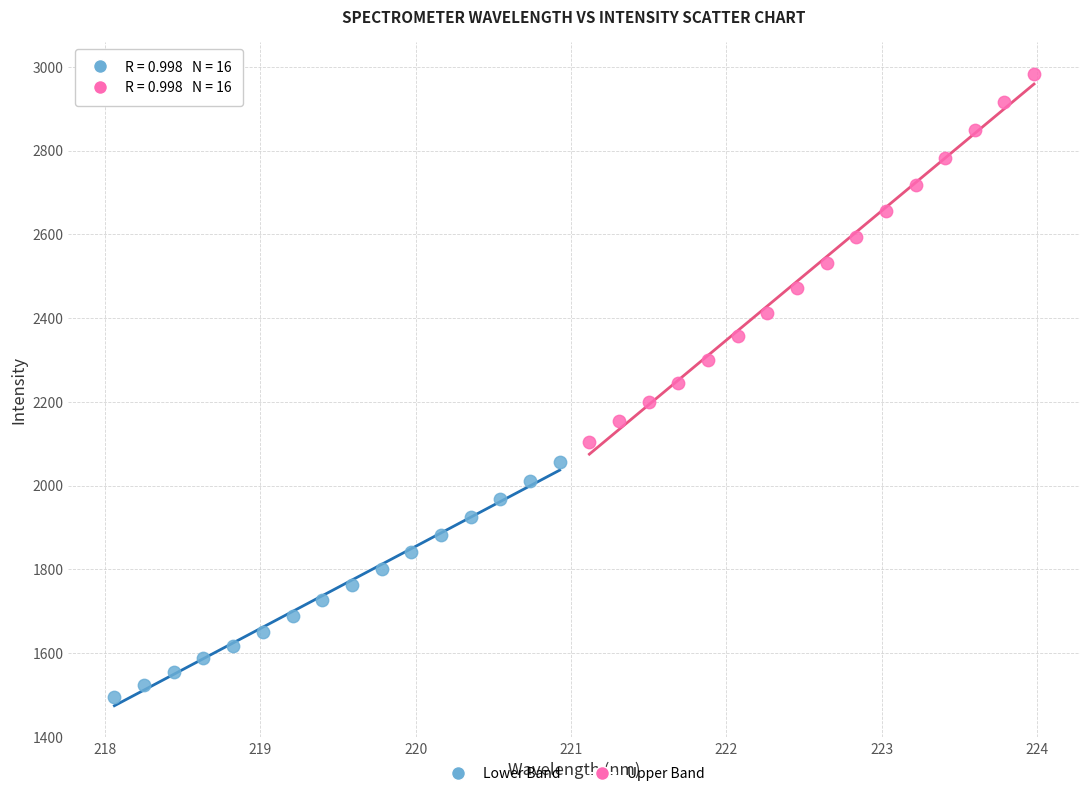

Which series contains the lowest Y value?

Lower Band